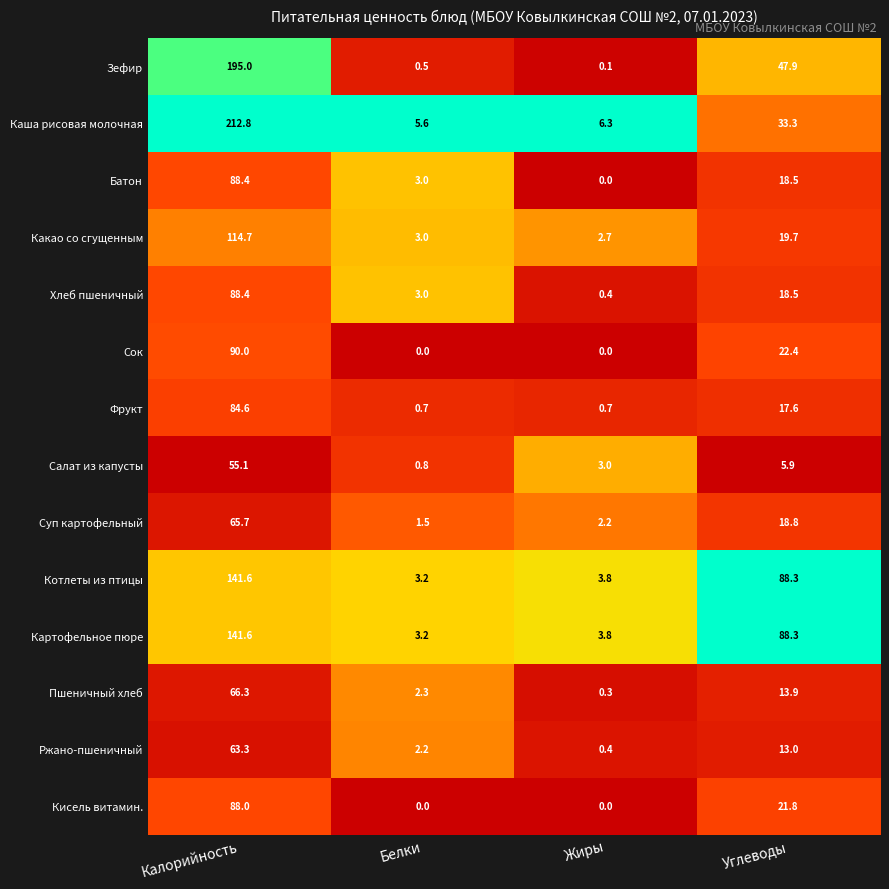

What is the difference between the second highest and minimum values in the Какао со сгущенным series?

17.0